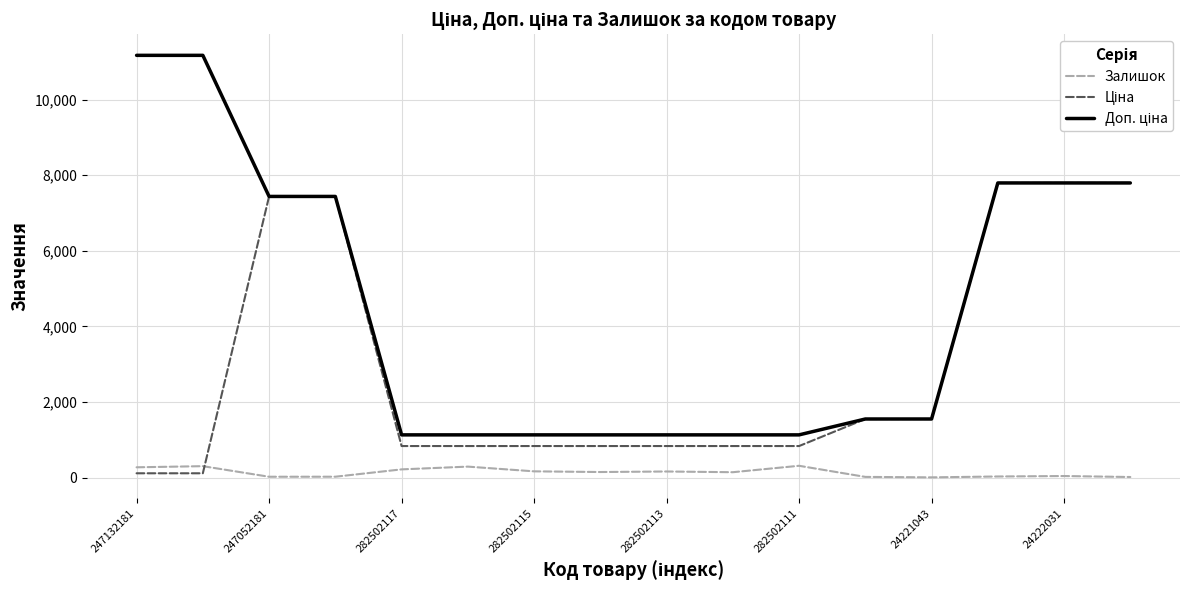

What is the greatest value displayed?

11169.0